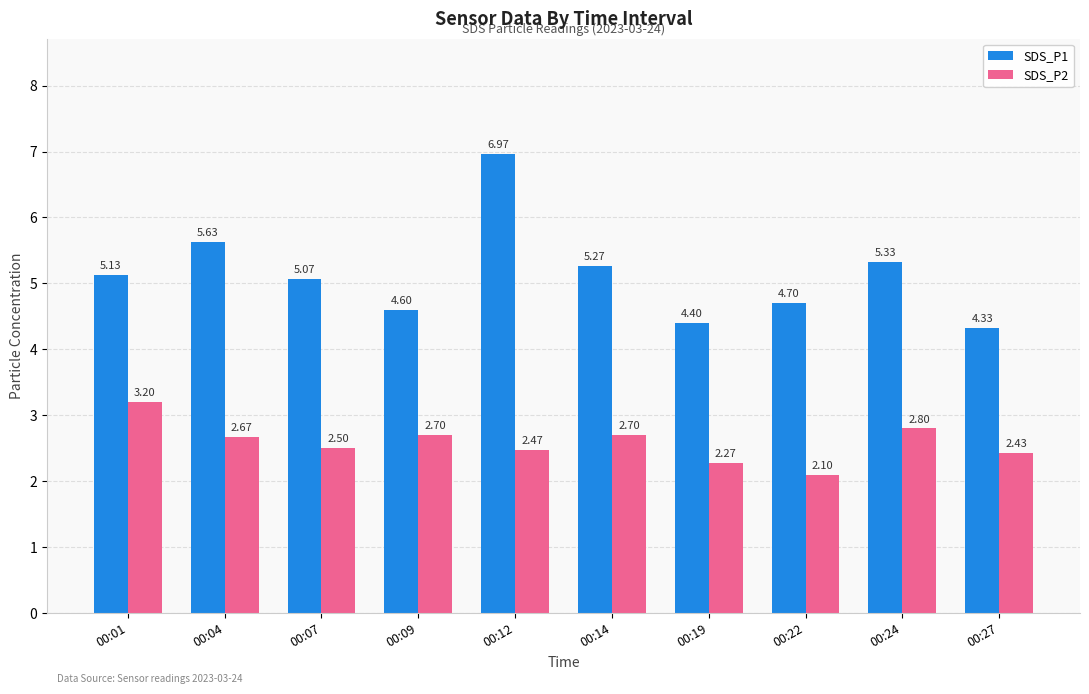

Rank the series by their average value, from highest to lowest.

SDS_P1, SDS_P2